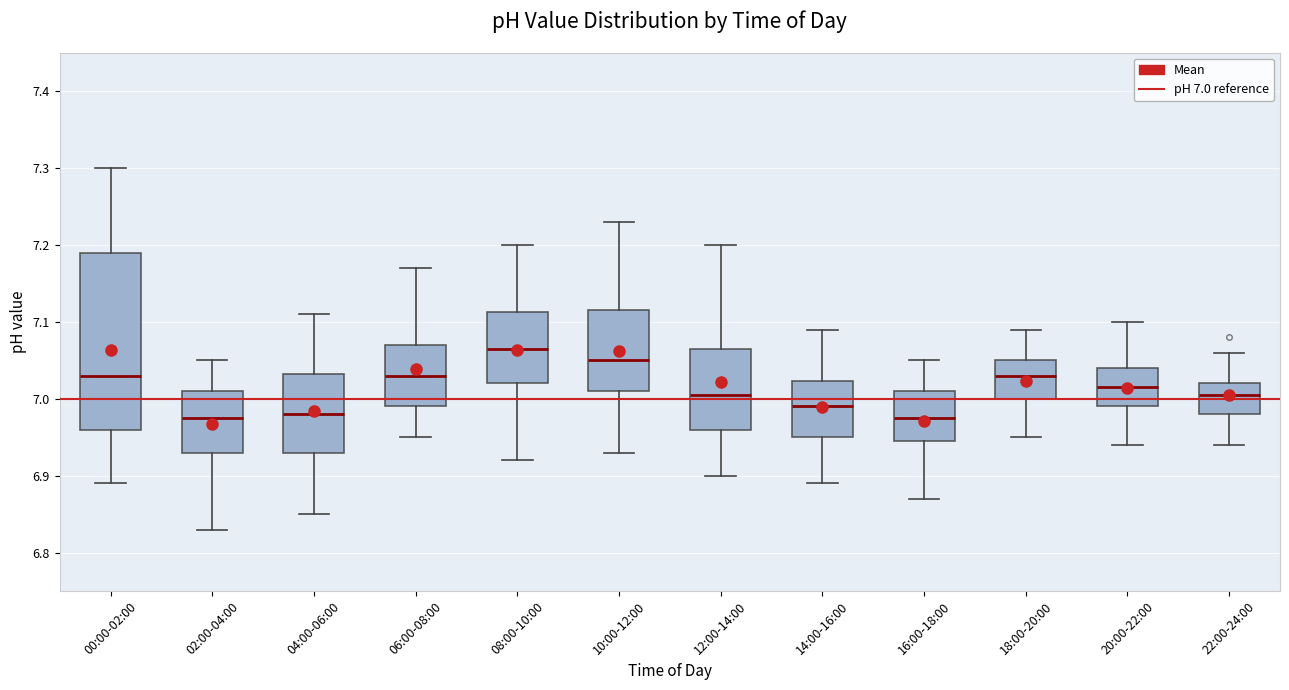

Where is the upper edge of the box for 04:00-06:00 on the y-axis? The values are not printed on the chart, so give them approximately, as read against the axis.

7.03